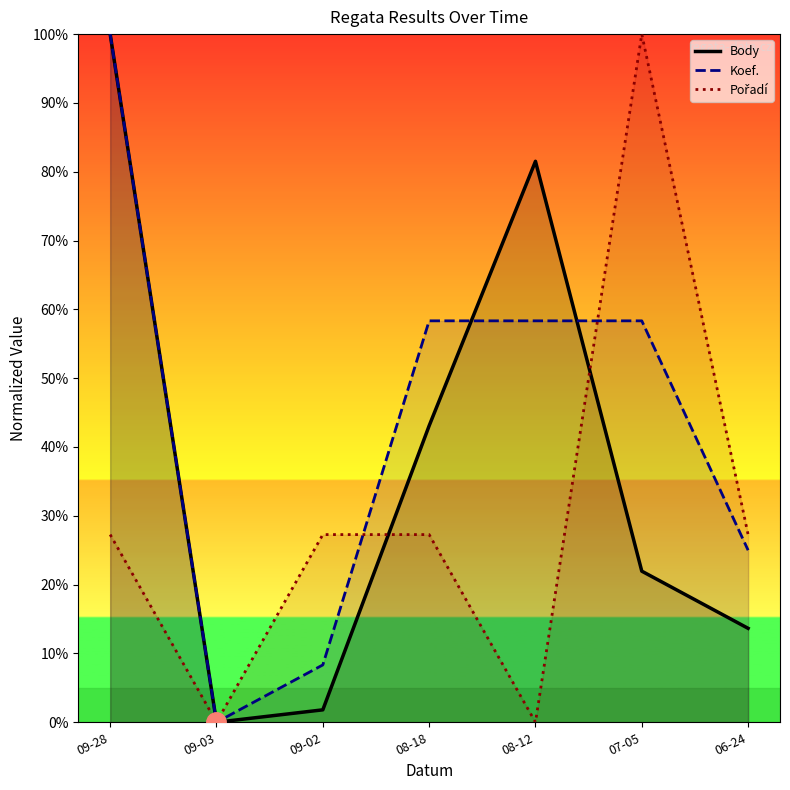

Rank the series by their average value, from lowest to highest.

Pořadí, Body, Koef.